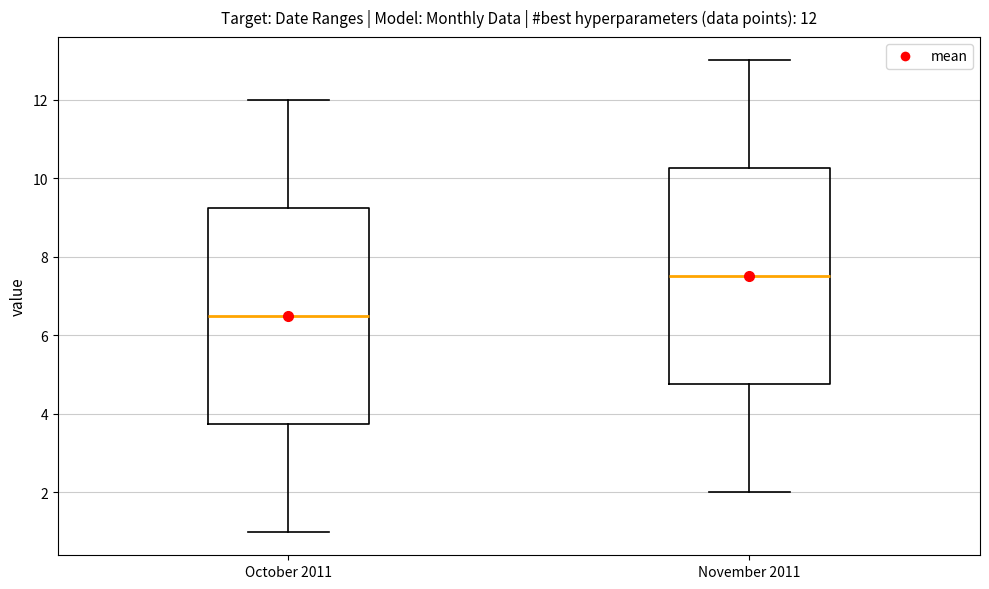

Which box has the highest median line?

November 2011